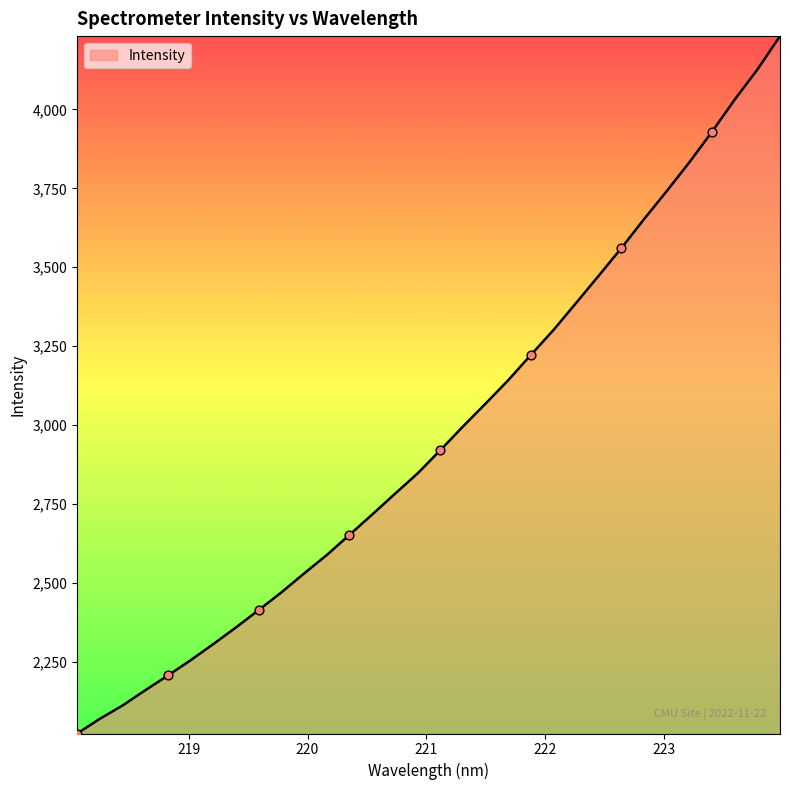

What is the difference between the maximum and minimum values?

2208.8